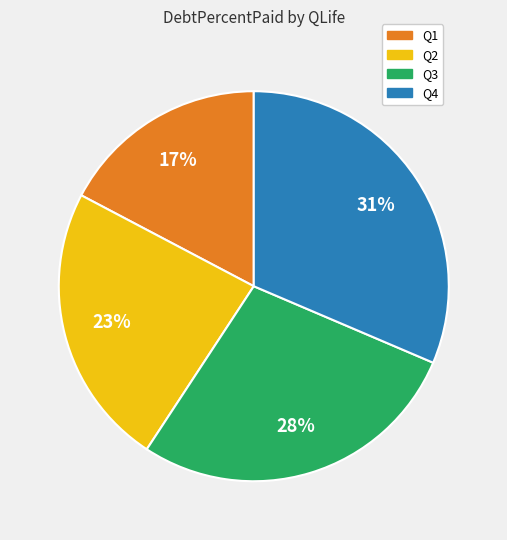

Combined, do Q4 and Q3 account for over 50%?

Yes